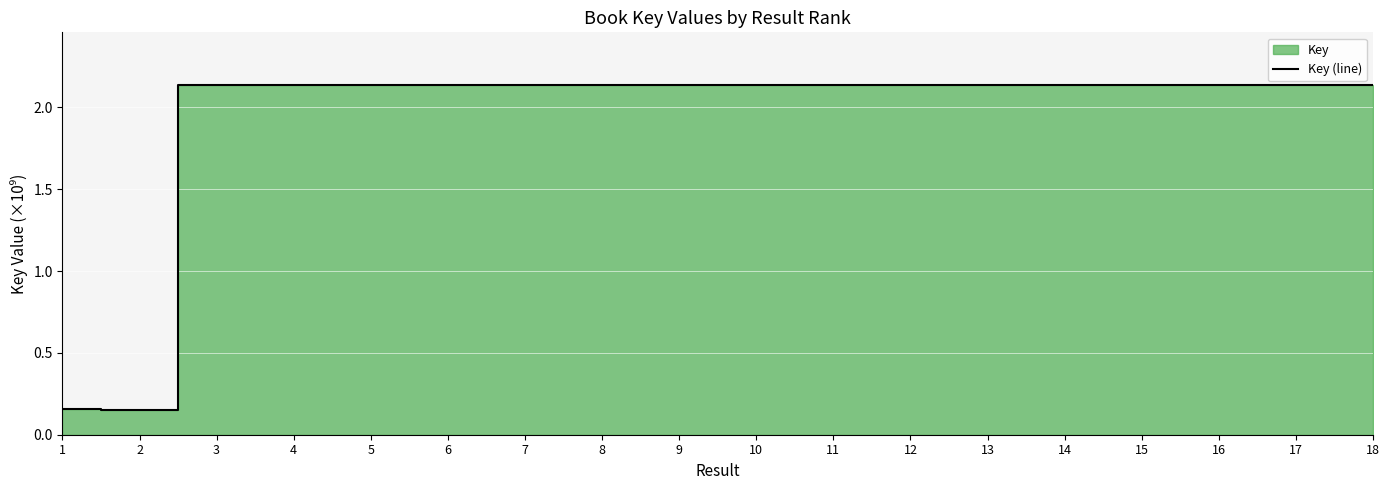

How many interior local peaks (higher than both neighbors) does the data have?

5